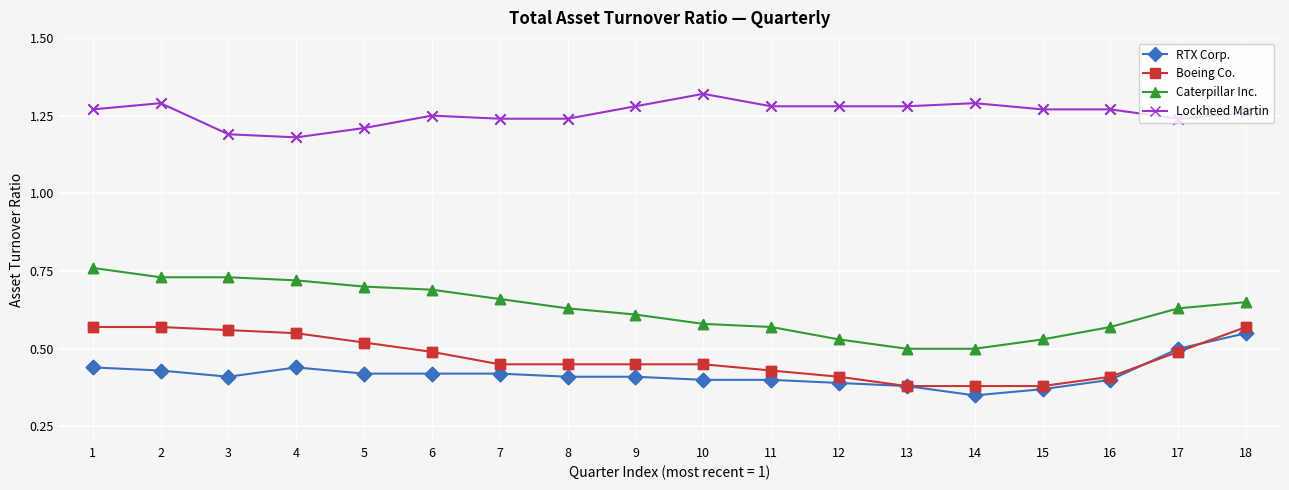

Which series has the widest spread of values?

Caterpillar Inc.